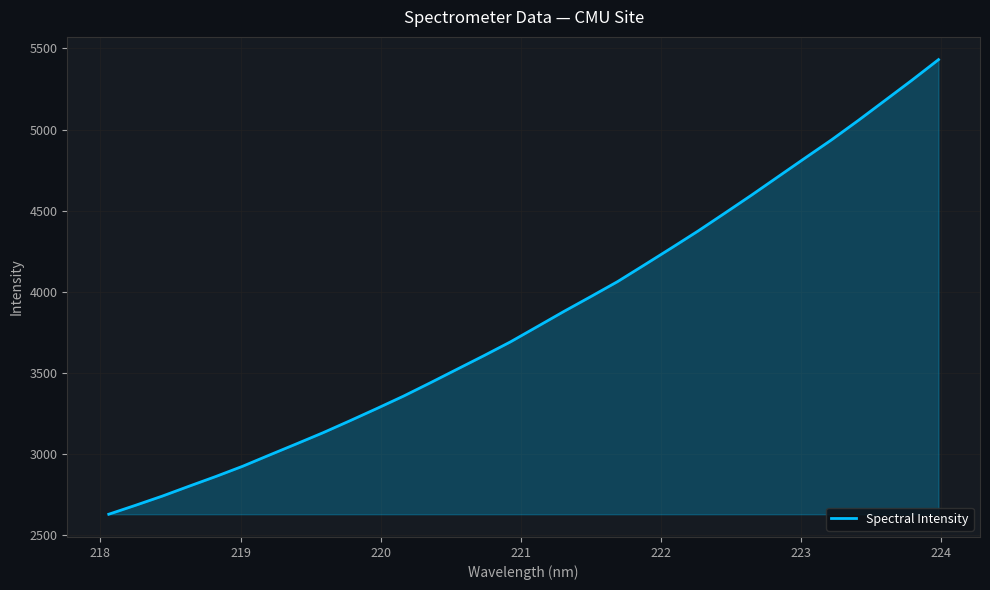

What is the maximum value shown in the chart?

5431.3